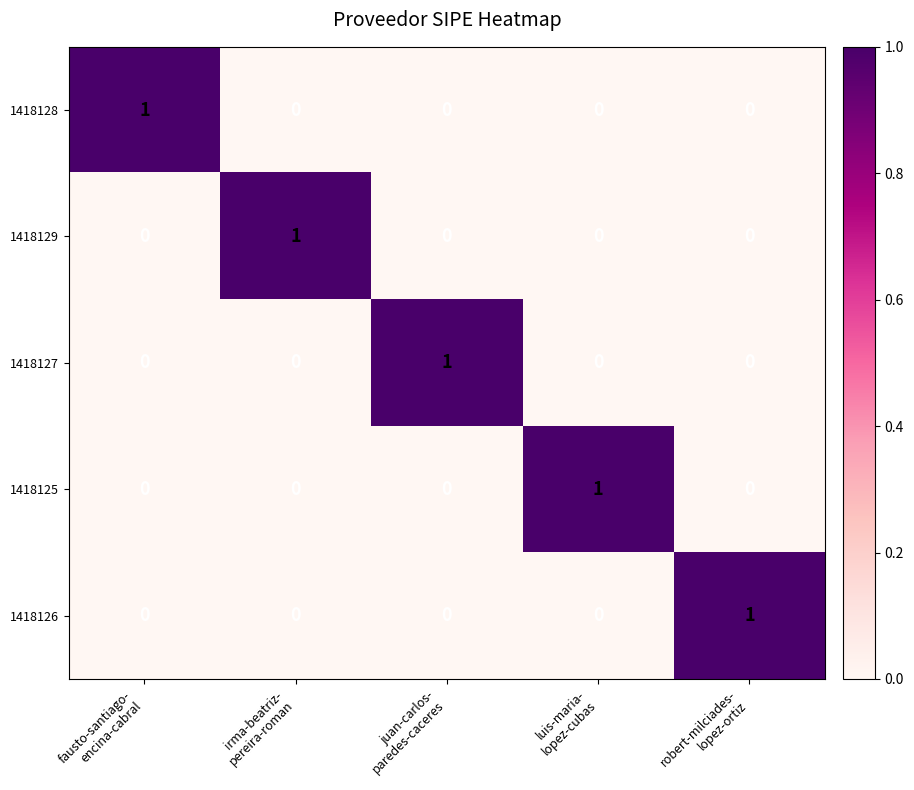

Count the number of categories in the chart.

5